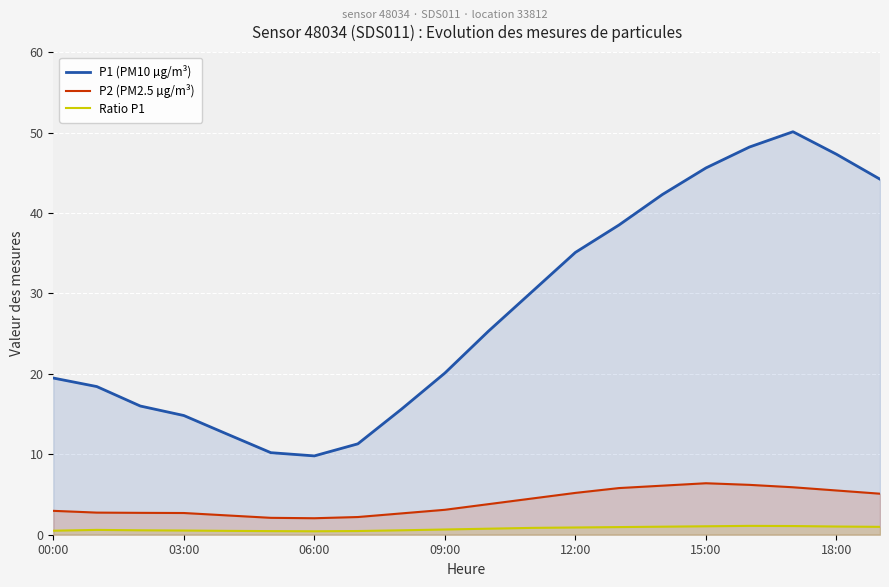

Reading left to right, extract all data points from this chart.

P1 (PM10 µg/m³): 19.5	18.4	16.0	14.8	12.5	10.2	9.8	11.3	15.6	20.1	25.3	30.2	35.1	38.5	42.3	45.6	48.2	50.1	47.3	44.2
P2 (PM2.5 µg/m³): 3.0	2.8	2.7	2.7	2.4	2.1	2.0	2.2	2.6	3.1	3.8	4.5	5.2	5.8	6.1	6.4	6.2	5.9	5.5	5.1
Ratio P1: 0.5	0.6	0.6	0.5	0.5	0.5	0.4	0.5	0.6	0.7	0.8	0.8	0.9	0.9	1.0	1.1	1.1	1.1	1.0	1.0